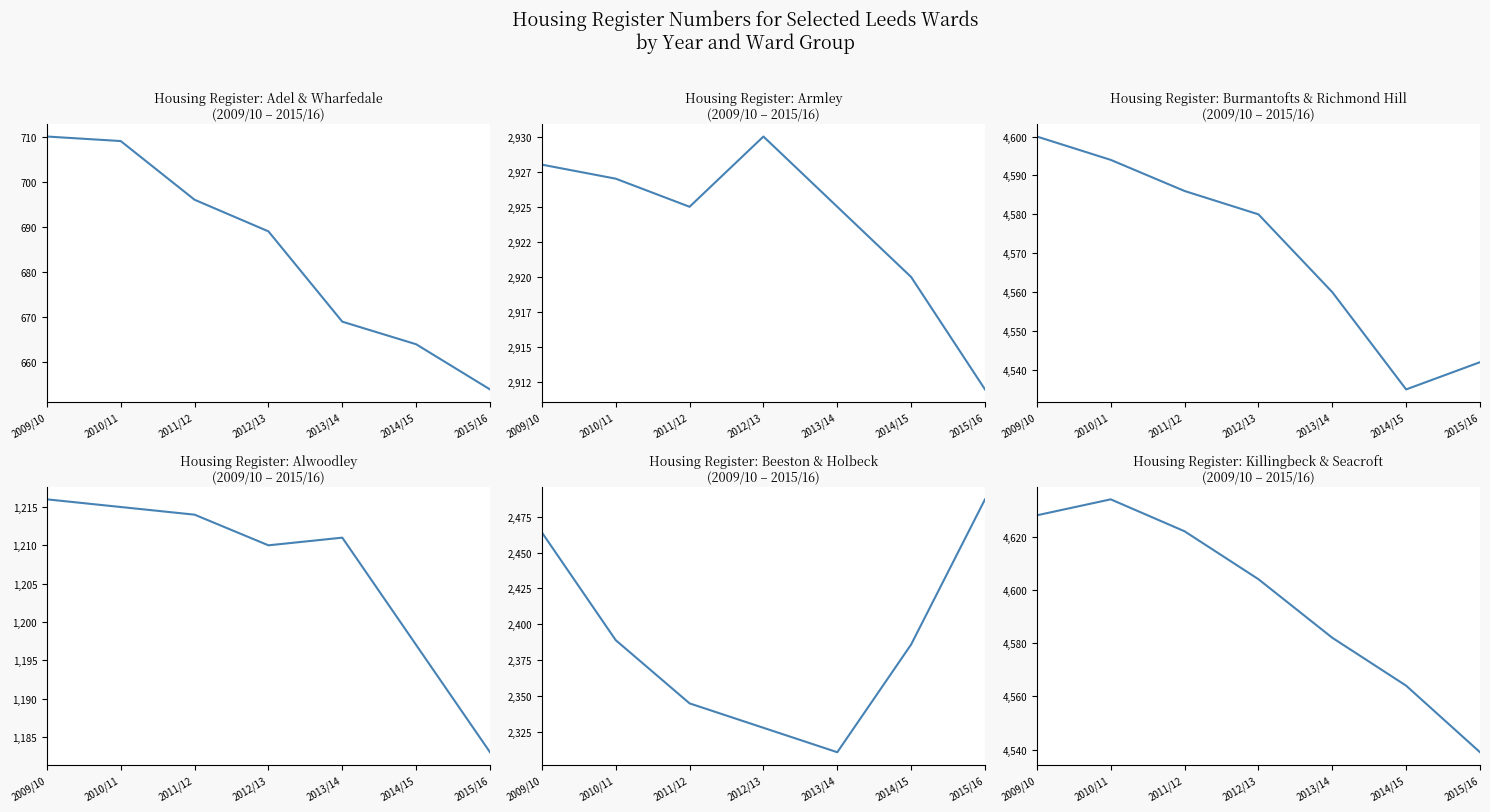

What is the sum of all Beeston & Holbeck values?

16710